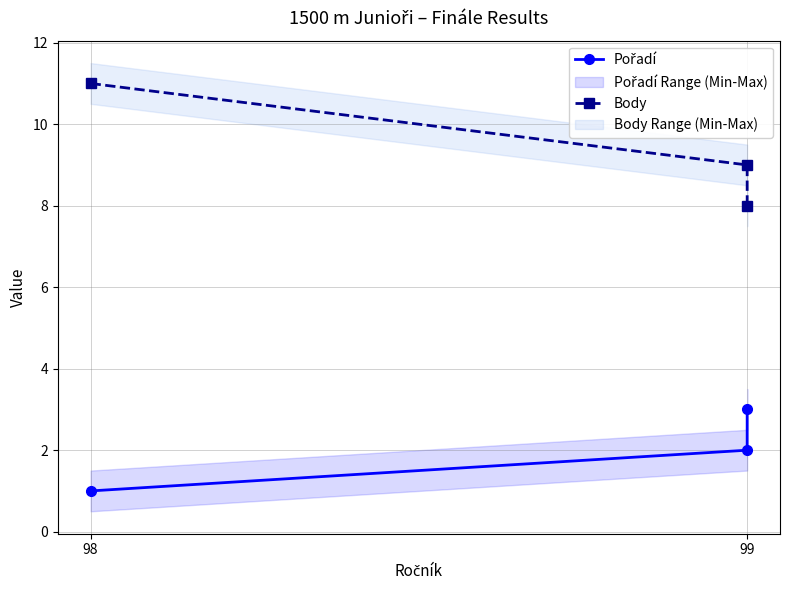

At which category does the chart reach its minimum across all series?

98